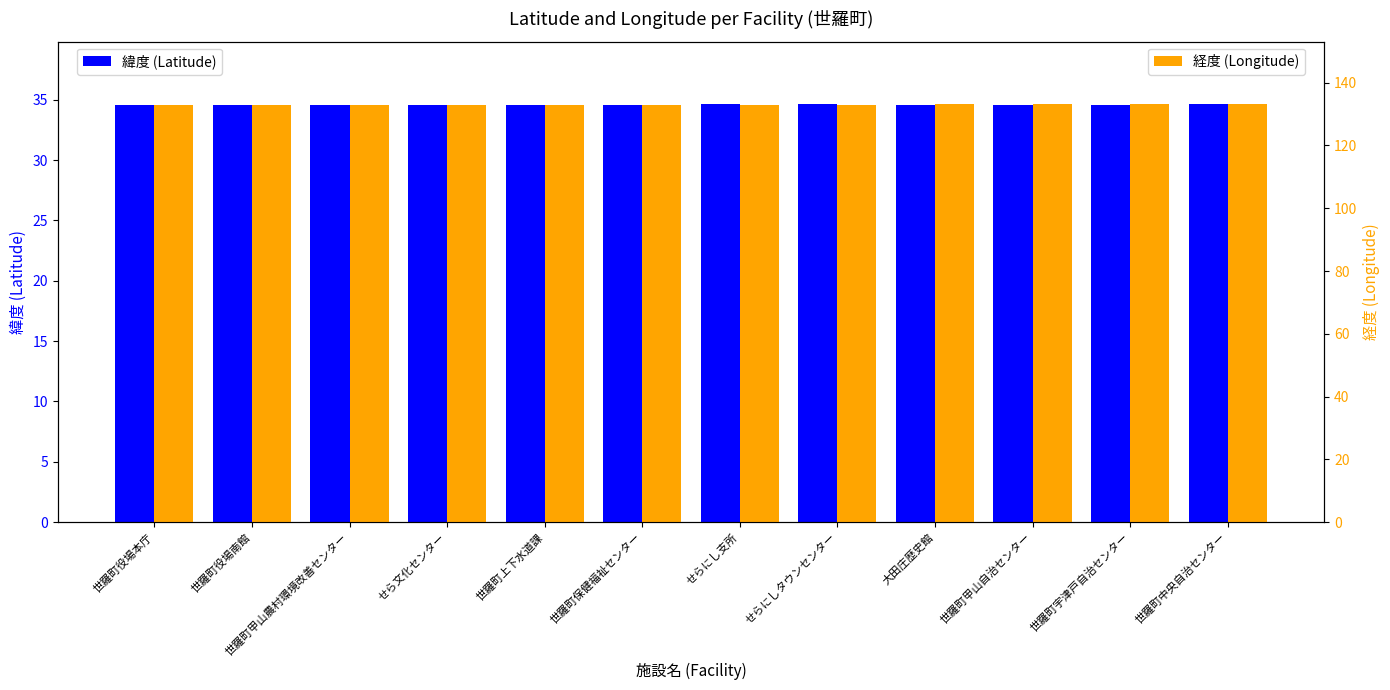

What is the lowest value of the 経度 (Longitude) series?

132.9